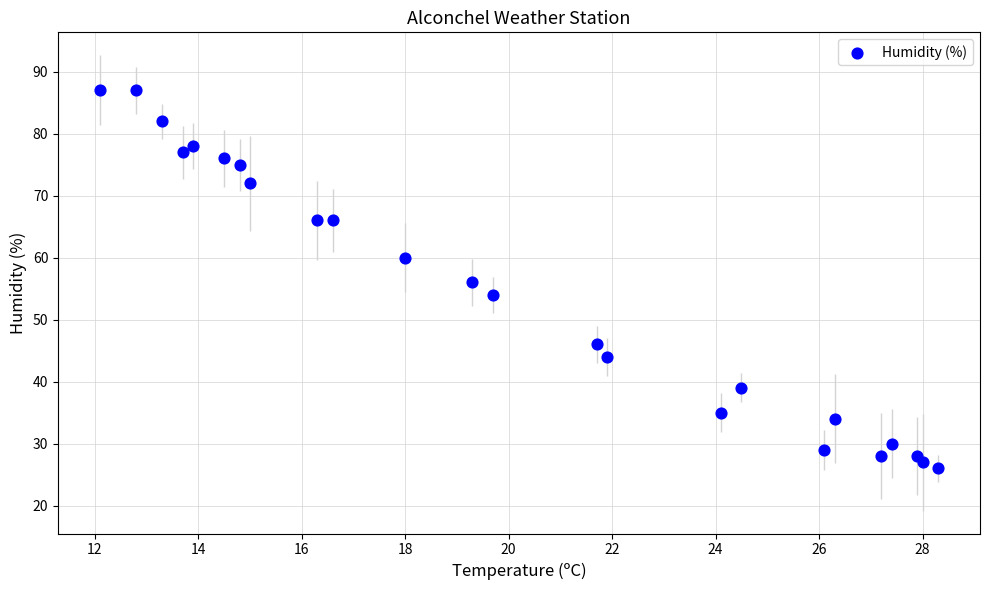

Count the number of points in this scatter plot.

24